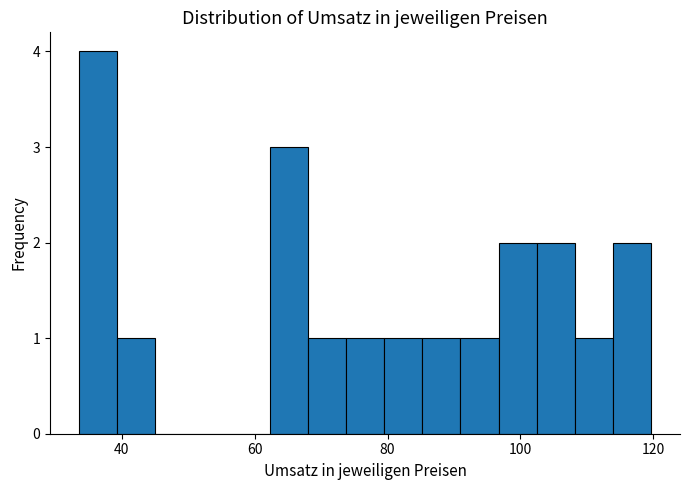

Read against the x-axis, roughly where is the centre of the tallest bar?

36